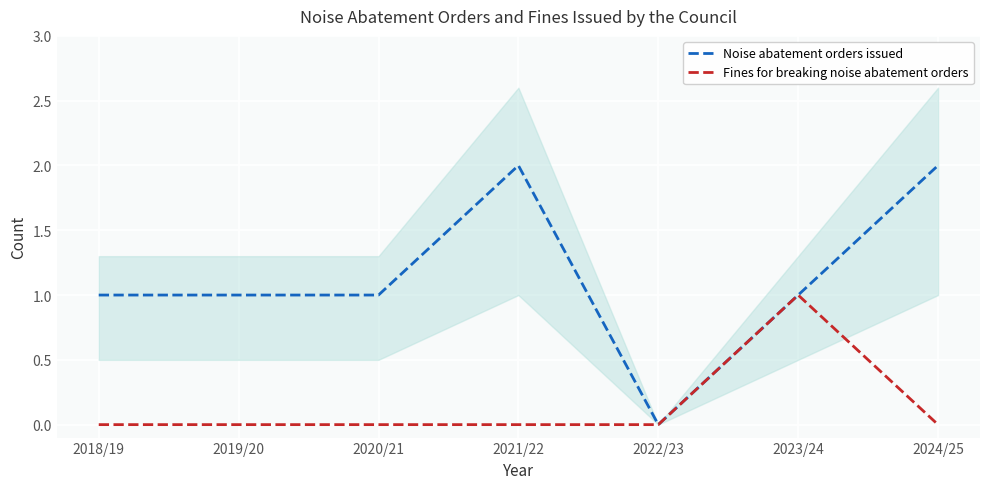

Is the value of Fines for breaking noise abatement orders at 2023/24 greater than the value of Noise abatement orders issued at 2022/23?

Yes